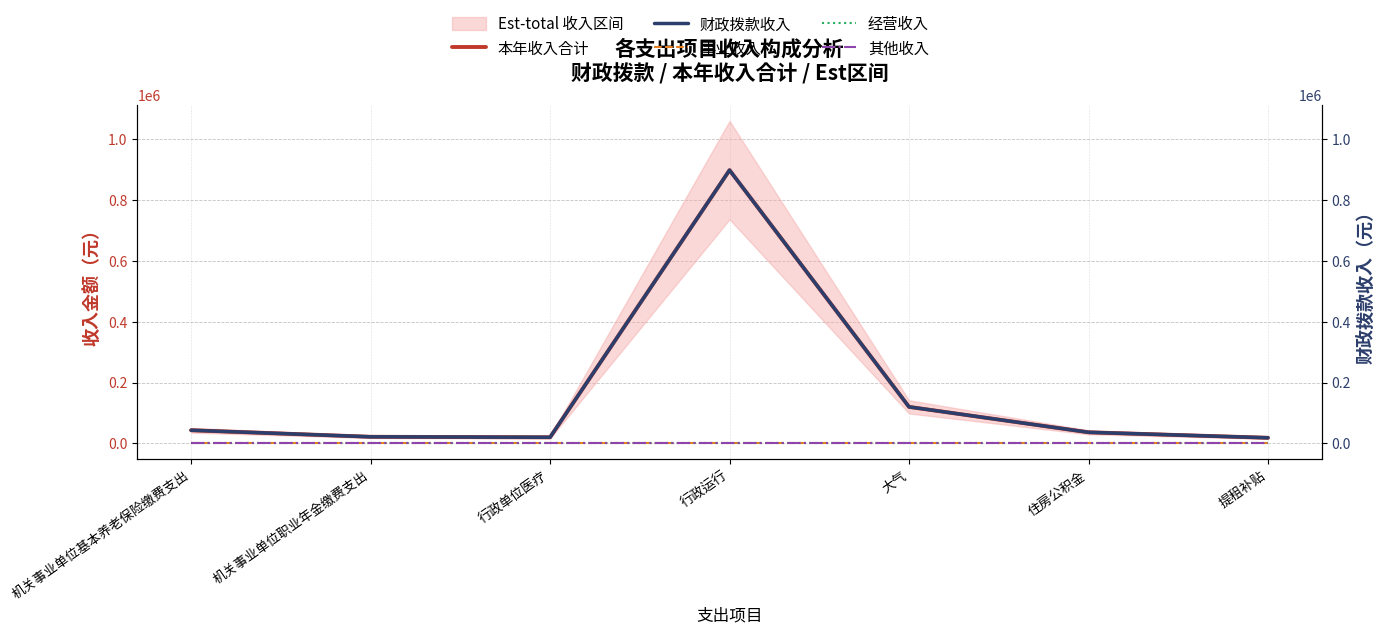

What is the sum of all 财政拨款收入 values?

1158341.6